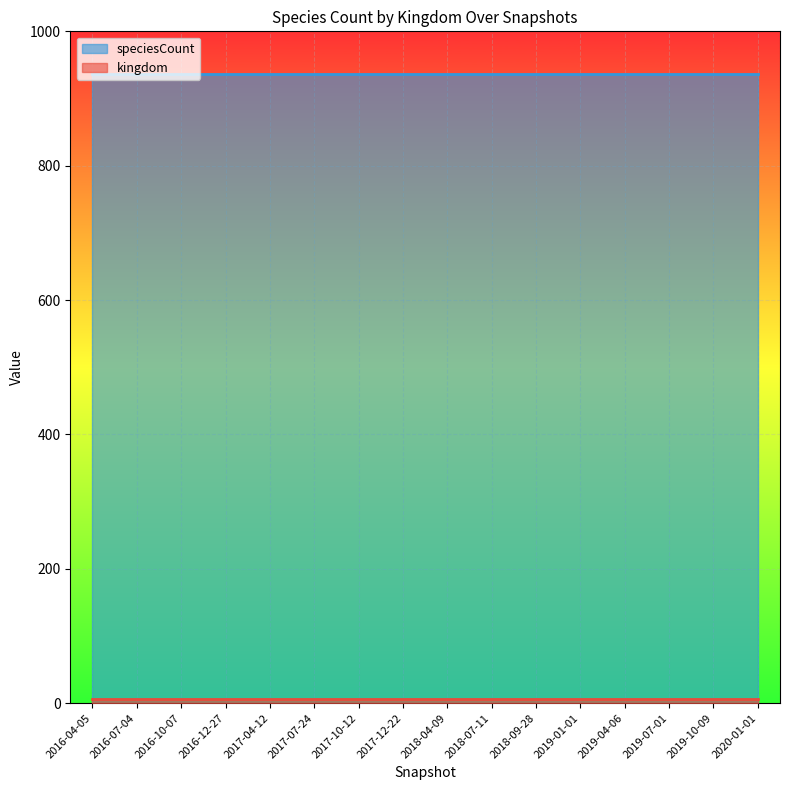

What is the total value across all series at 2017-07-24?

942